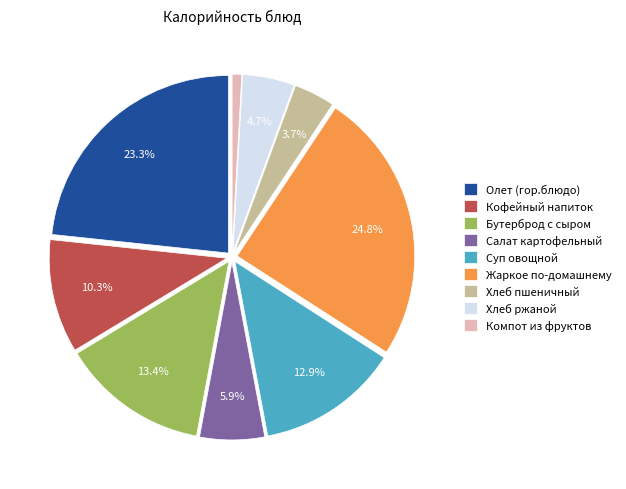

Between Олет (гор.блюдо) and Компот из фруктов, which is larger?

Олет (гор.блюдо)